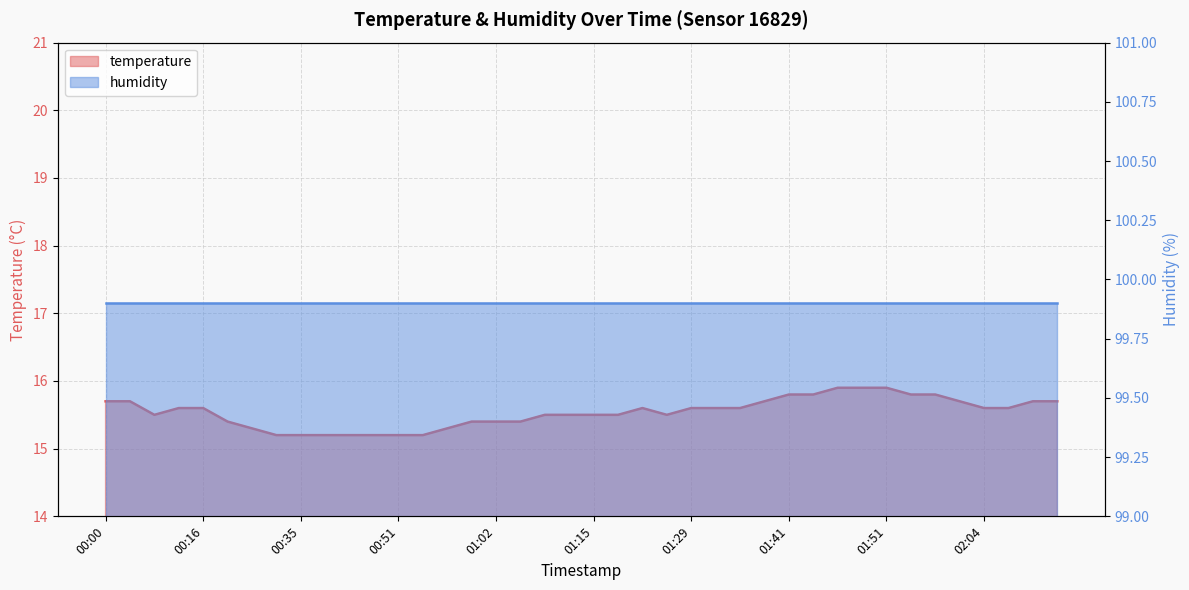

List the labels in order of value, smallest first.

00:32, 00:35, 00:38, 00:40, 00:43, 00:51, 00:54, 00:24, 00:57, 00:21, 00:59, 01:02, 01:05, 00:11, 01:07, 01:13, 01:15, 01:18, 01:26, 00:13, 00:16, 01:21, 01:29, 01:31, 01:34, 02:04, 02:07, 00:00, 00:03, 01:39, 02:02, 02:12, 02:15, 01:41, 01:44, 01:53, 01:57, 01:46, 01:49, 01:51